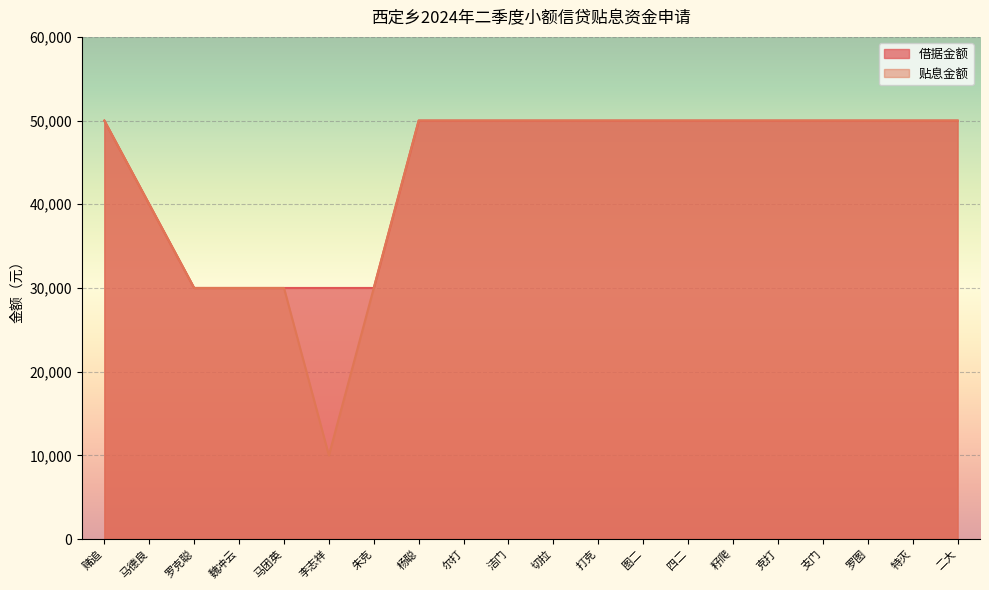

Between 马德良 and 罗图, which series saw the biggest shift?

借据金额